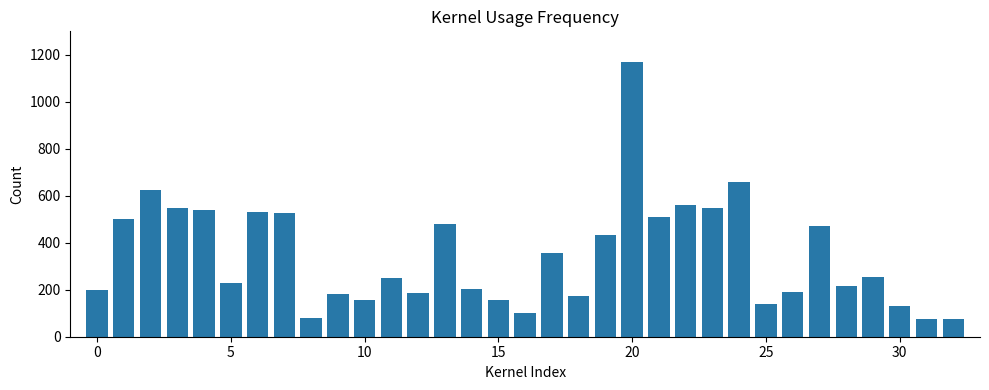

What is the difference between the second highest and second lowest values?

585